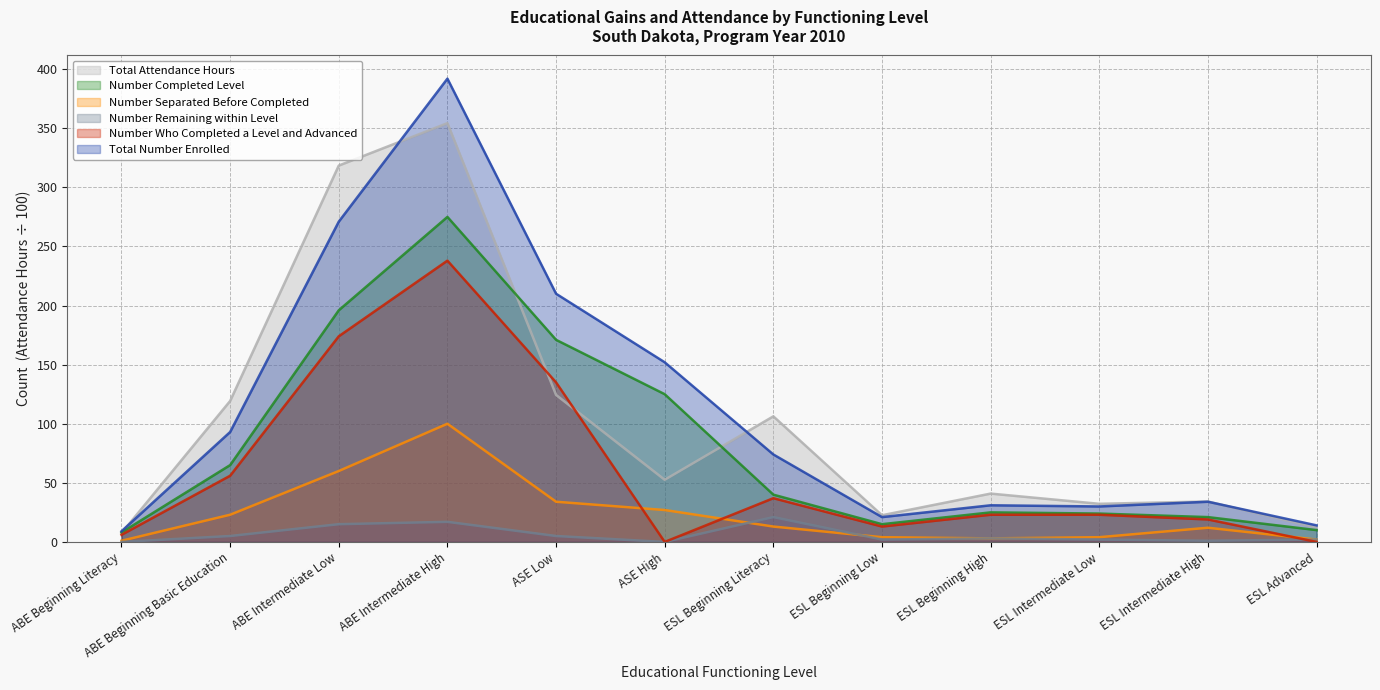

What are all the series names shown in the legend?

Total Attendance Hours, Number Completed Level, Number Separated Before Completed, Number Remaining within Level, Number Who Completed a Level and Advanced, Total Number Enrolled